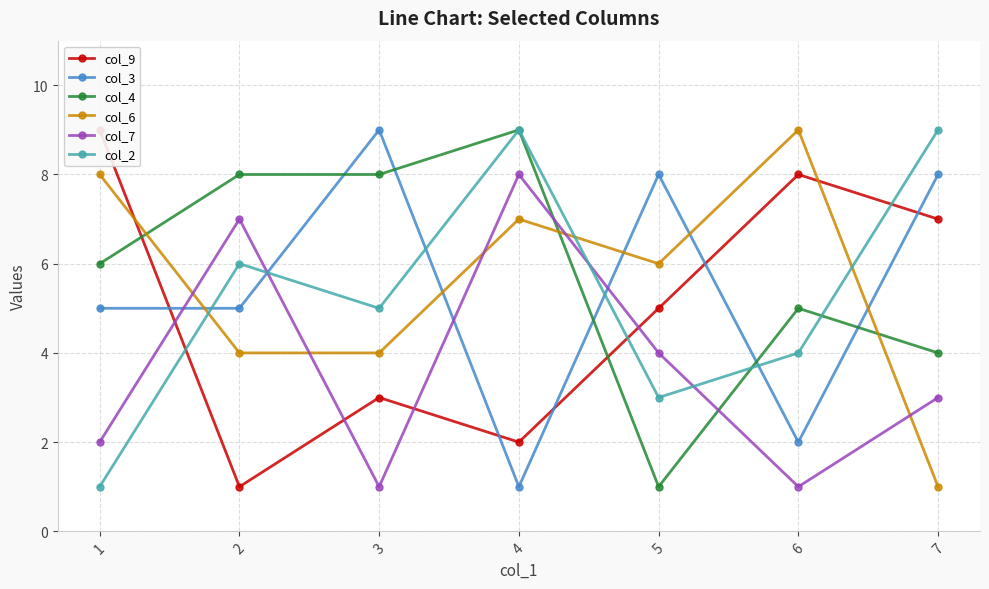

What is the difference between the maximum and minimum values in the col_7 series?

7